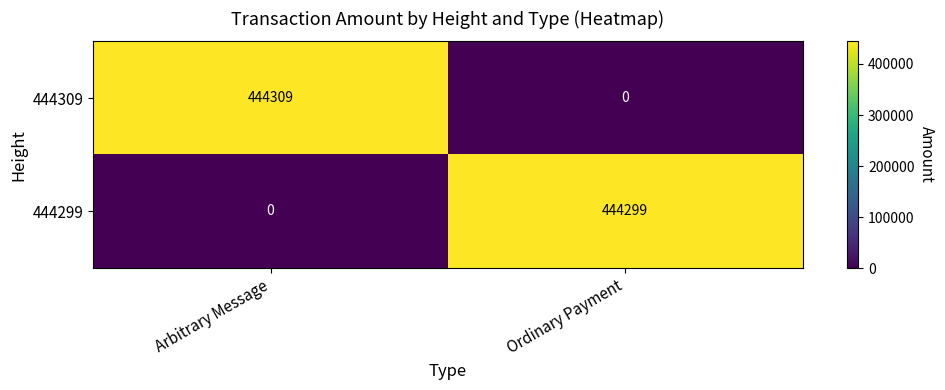

At Ordinary Payment, list the series in order from largest to smallest.

444299, 444309